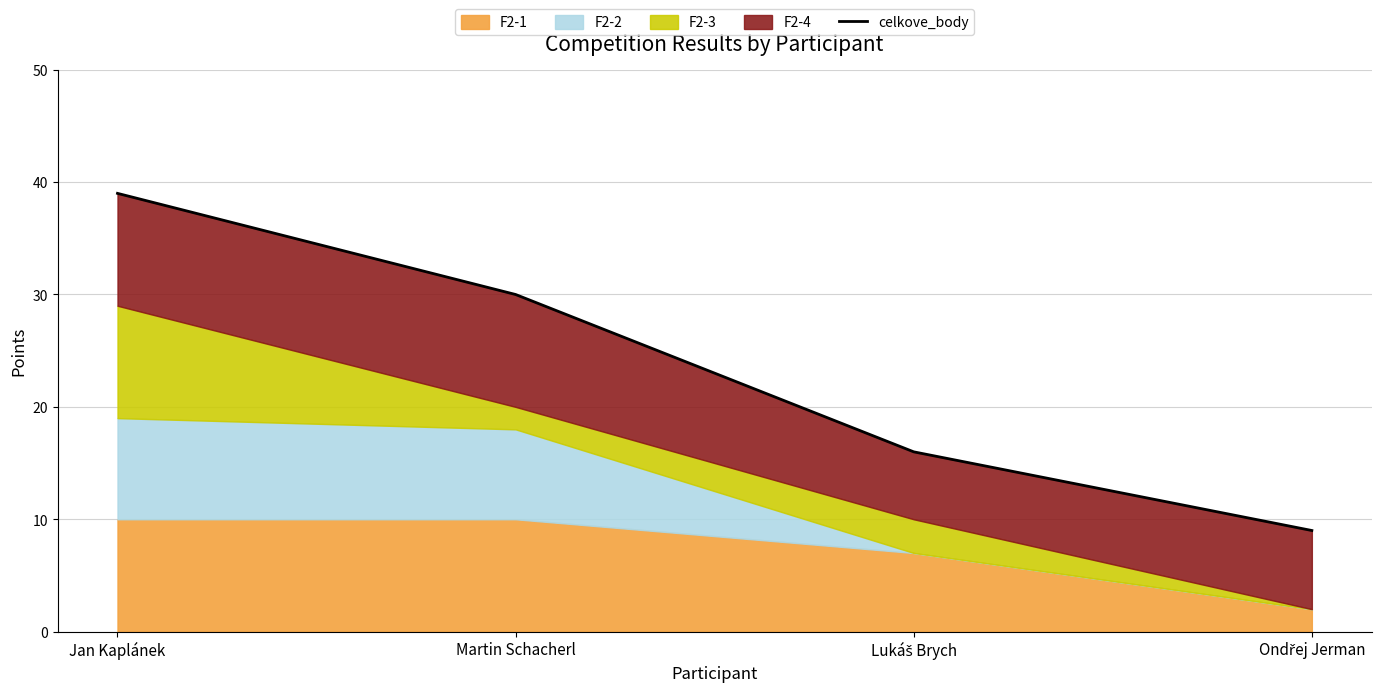

True or false: there are more than 2 points higher than both neighbors.

False